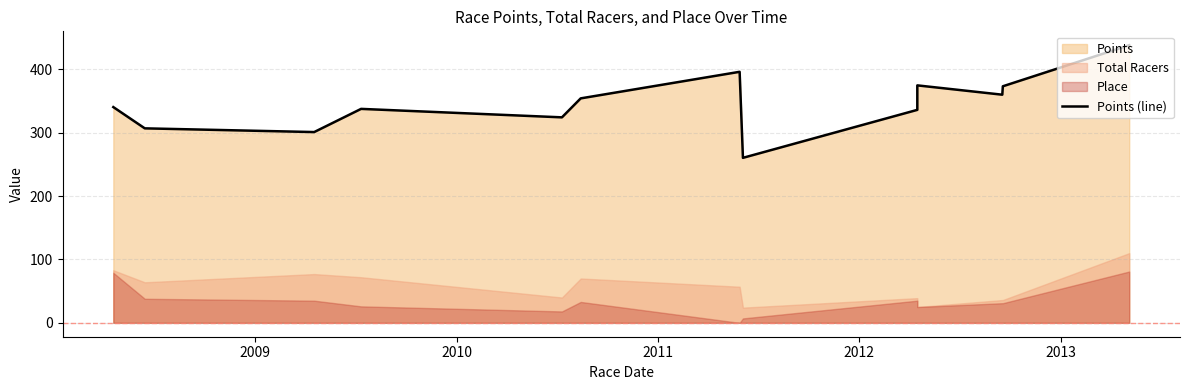

How many data points are less than 340?

6